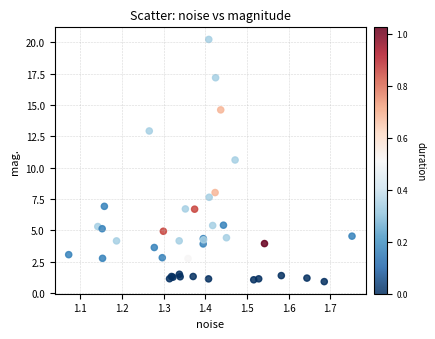

What Y value in the scatter plot is closest to 10?

10.6